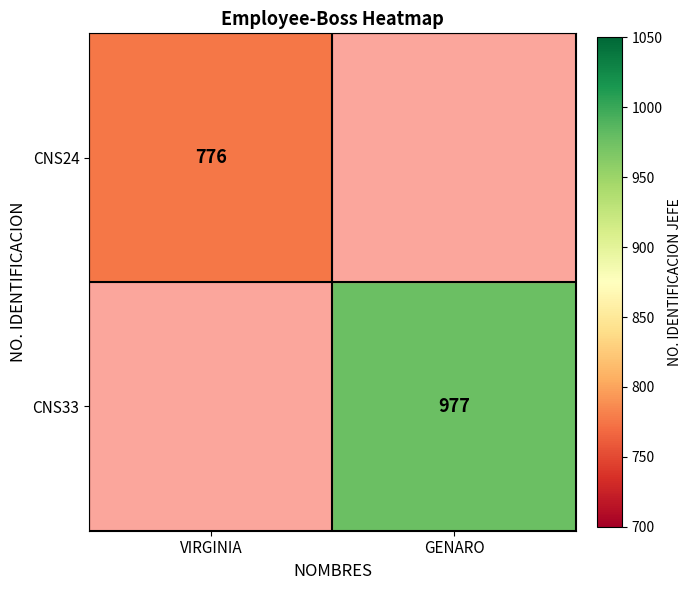

The value of CNS24 at VIRGINIA is 776. True or false?

True